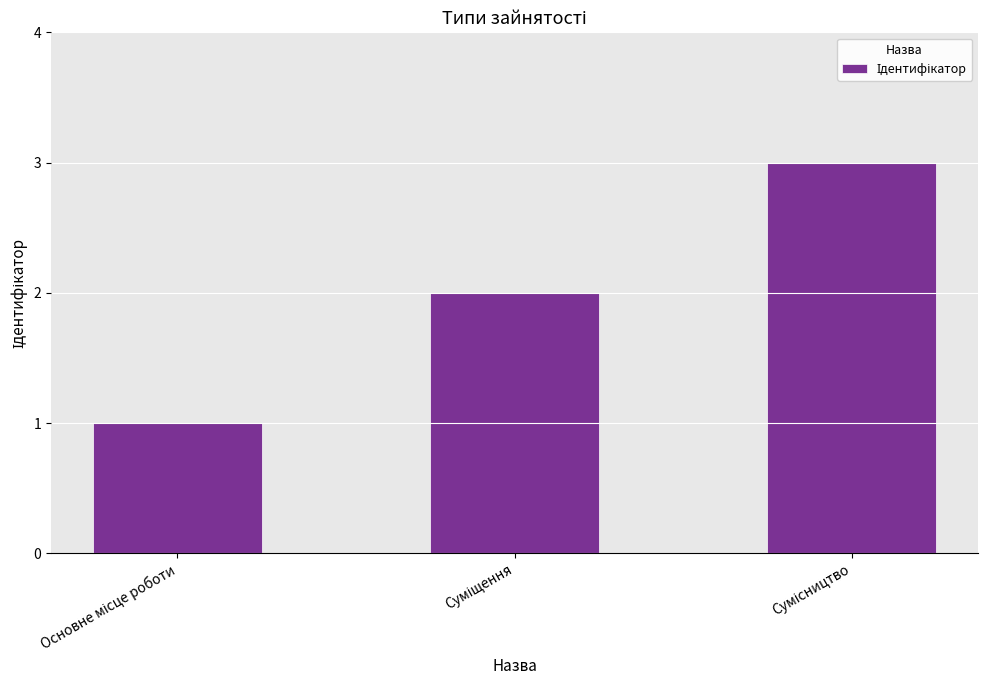

Are the bars grouped side by side (vs. stacked)?

No